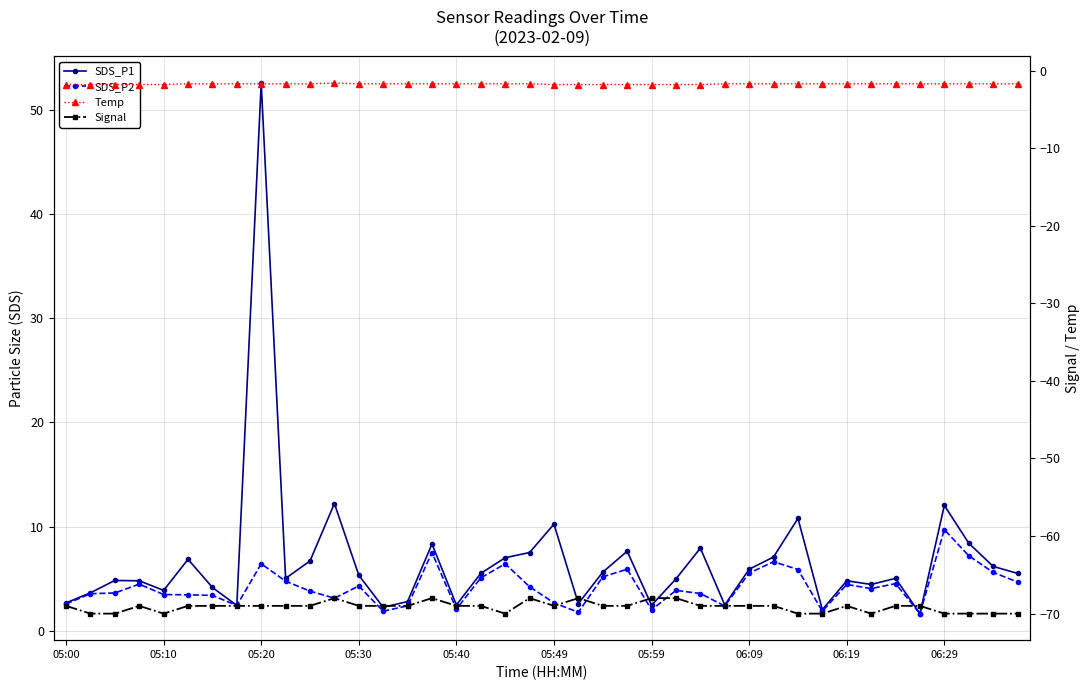

True or false: SDS_P2 and SDS_P1 intersect in this chart.

False